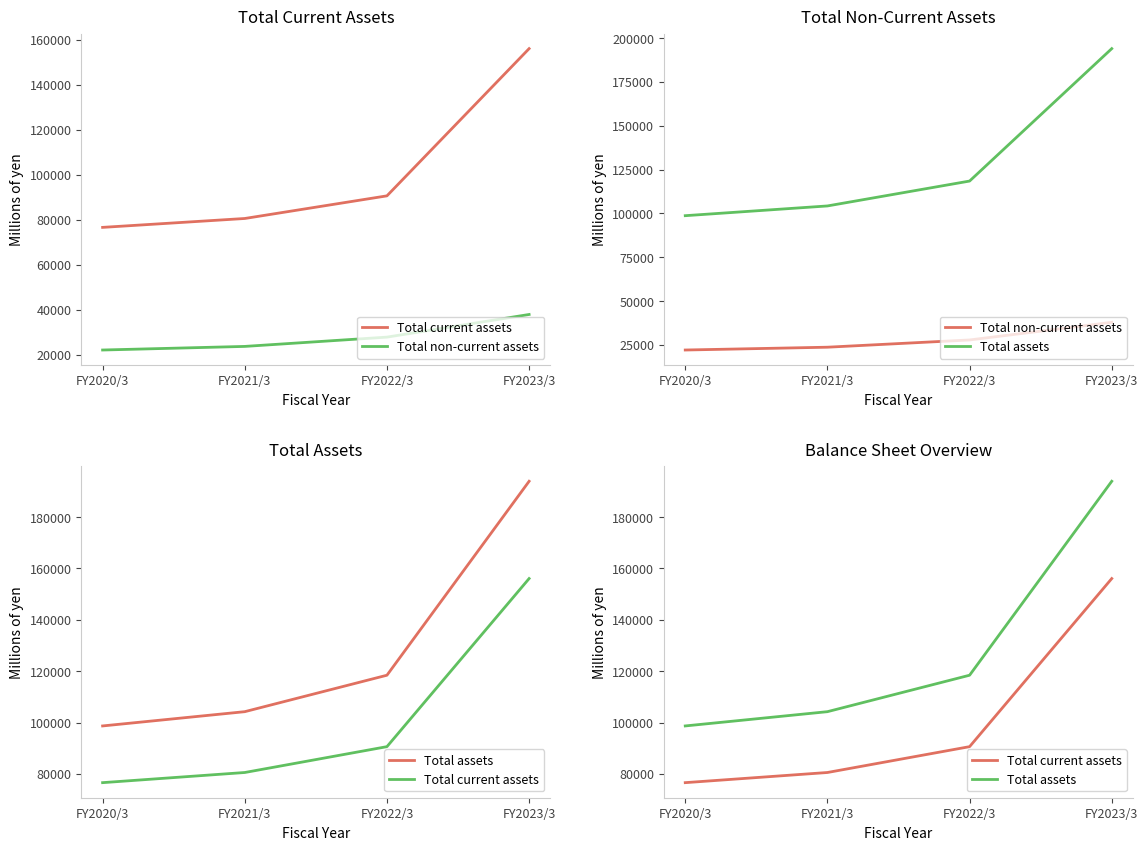

How many lines are shown in the chart?

3